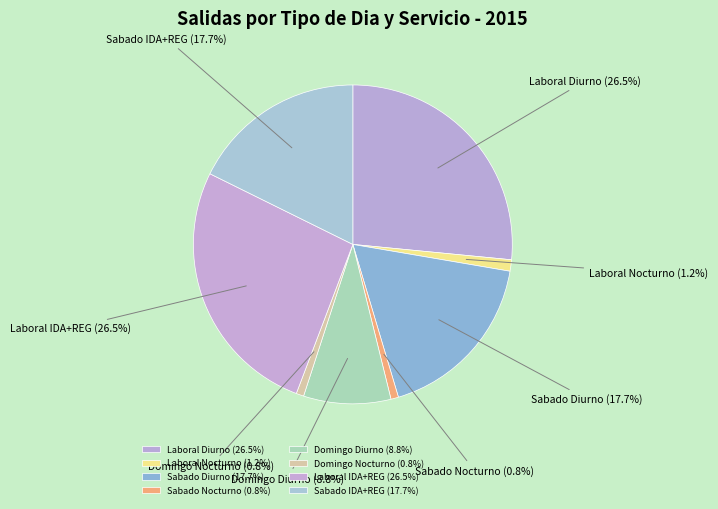

Is there a majority slice in this chart?

No